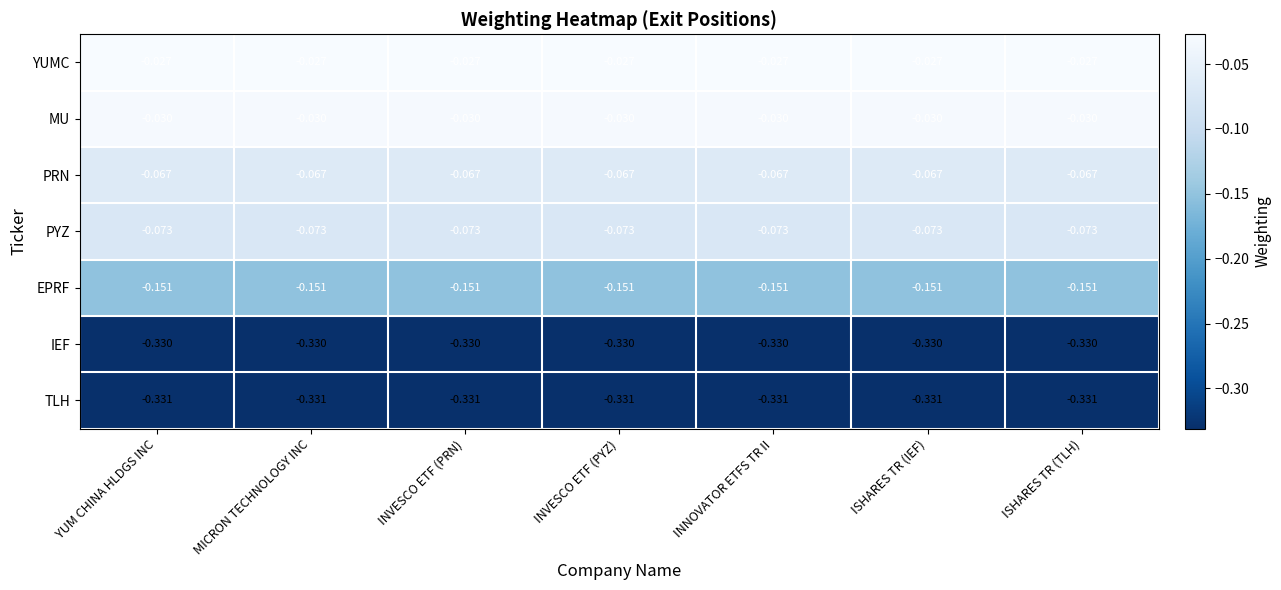

Is the value of MU at INNOVATOR ETFS TR II greater than the value of PRN at ISHARES TR (TLH)?

Yes